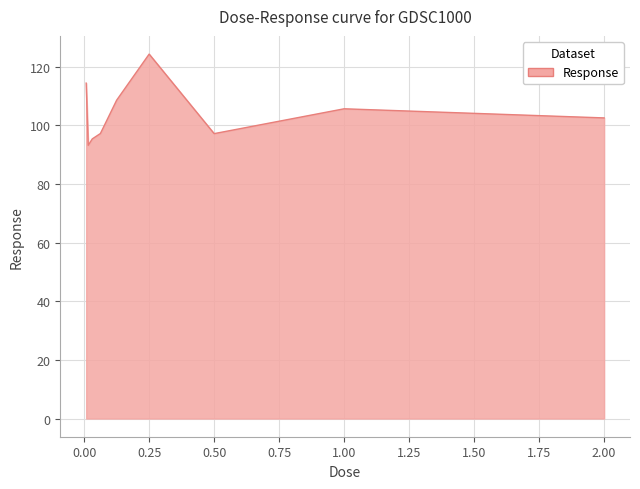

How many interior local peaks (higher than both neighbors) does the data have?

2